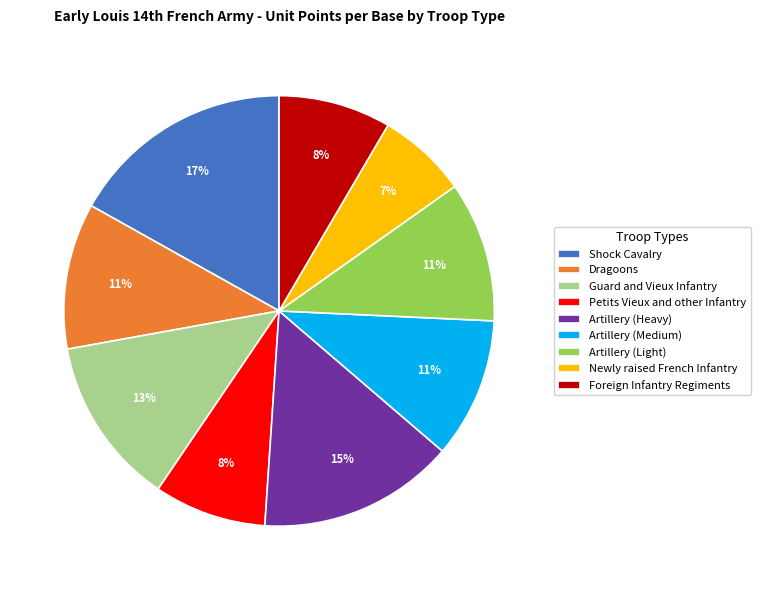

To the nearest percent, what percentage of the pie is Petits Vieux and other Infantry?

8%